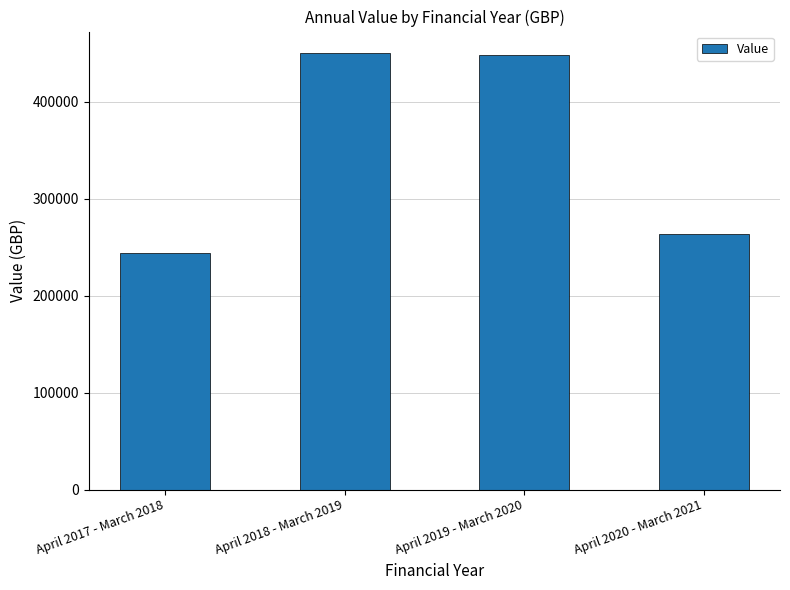

Which has a higher value, April 2017 - March 2018 or April 2020 - March 2021?

April 2020 - March 2021